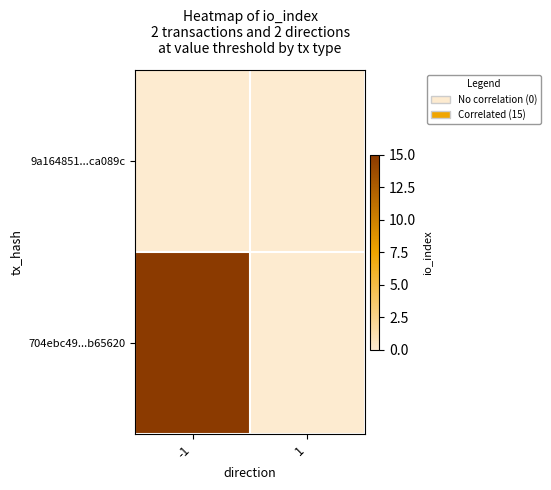

Is the value of 9a164851...ca089c at -1 greater than the value of 704ebc49...b65620 at -1?

No